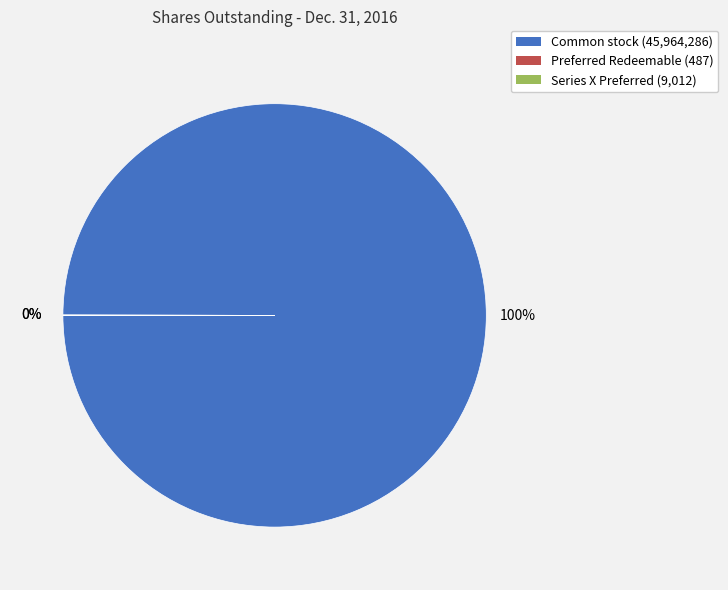

To the nearest percent, what is the difference between the largest and smallest slice percentages?

100%